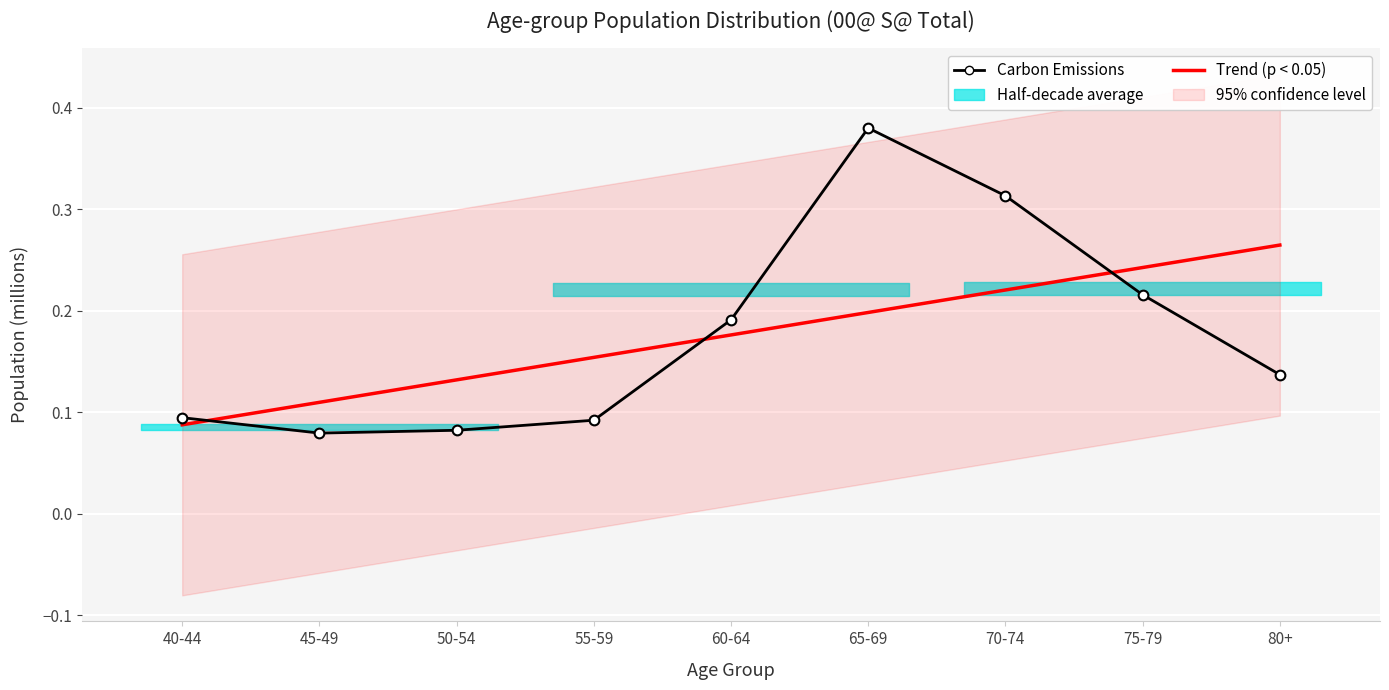

How many intersections are there between Carbon Emissions and Trend (p < 0.05)?

3